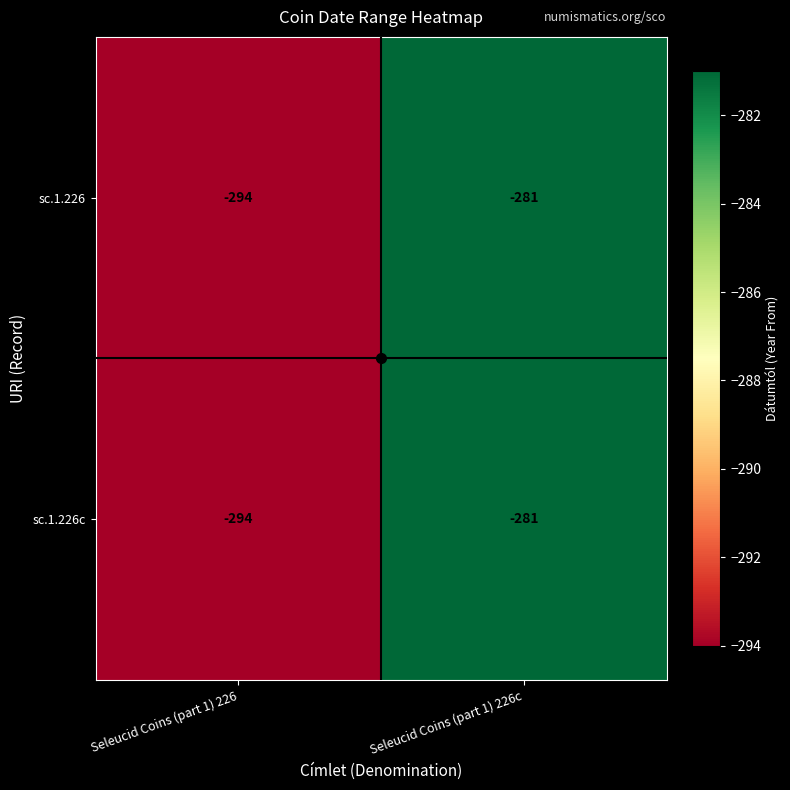

What is the total value across all series at Seleucid Coins (part 1) 226c?

-562